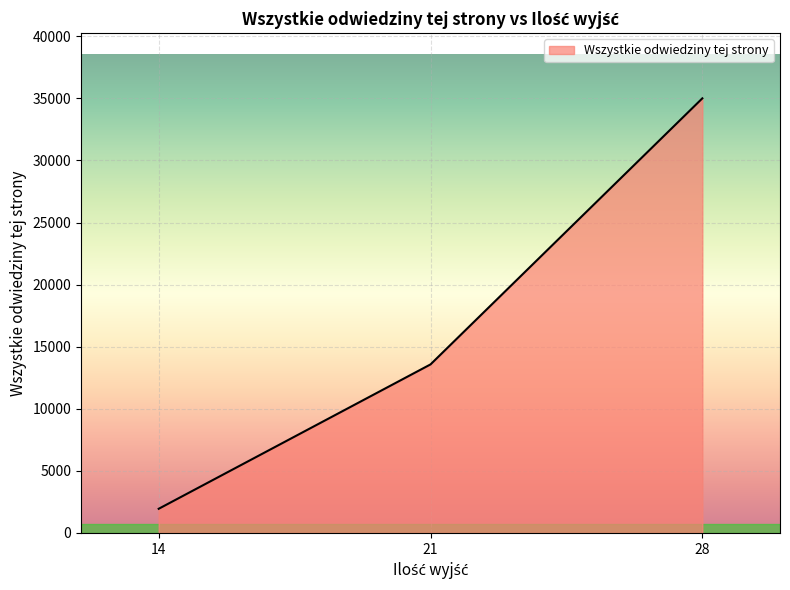

How many categories are shown in the chart?

3